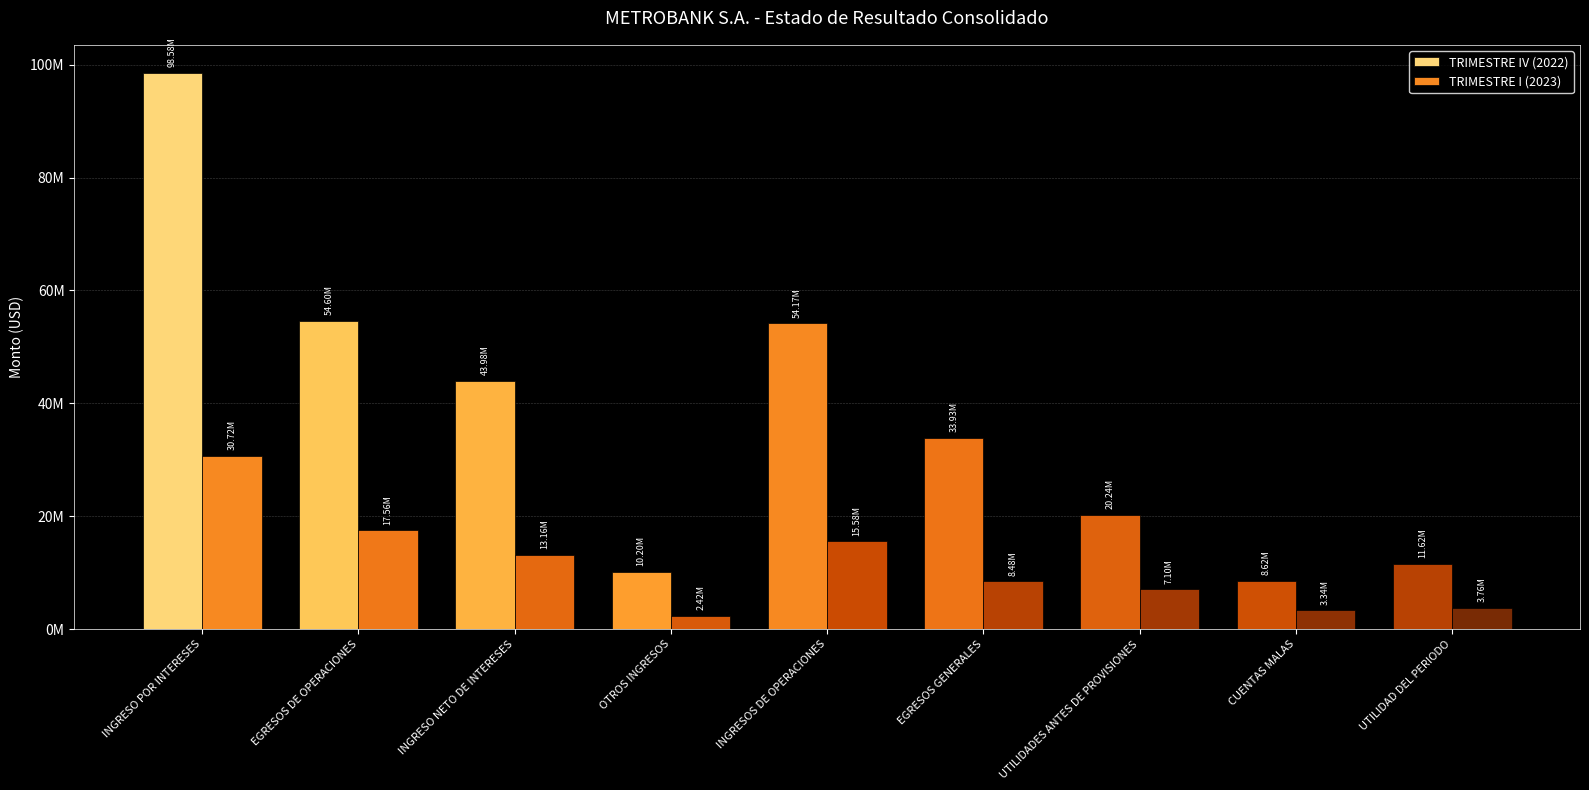

At how many categories does at least one series exceed 68955539?

1